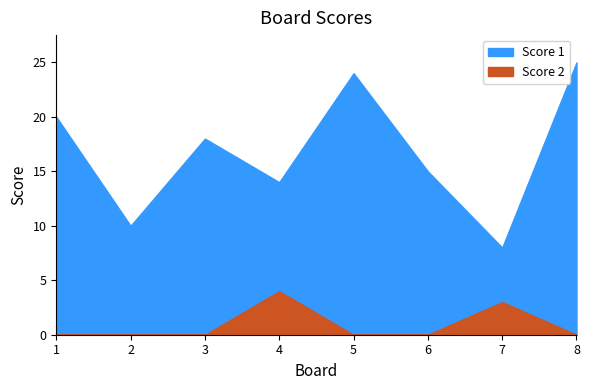

Reading right to left, transcribe all the data shown in this chart.

Score 1: 25	8	15	24	14	18	10	20
Score 2: 0	3	0	0	4	0	0	0